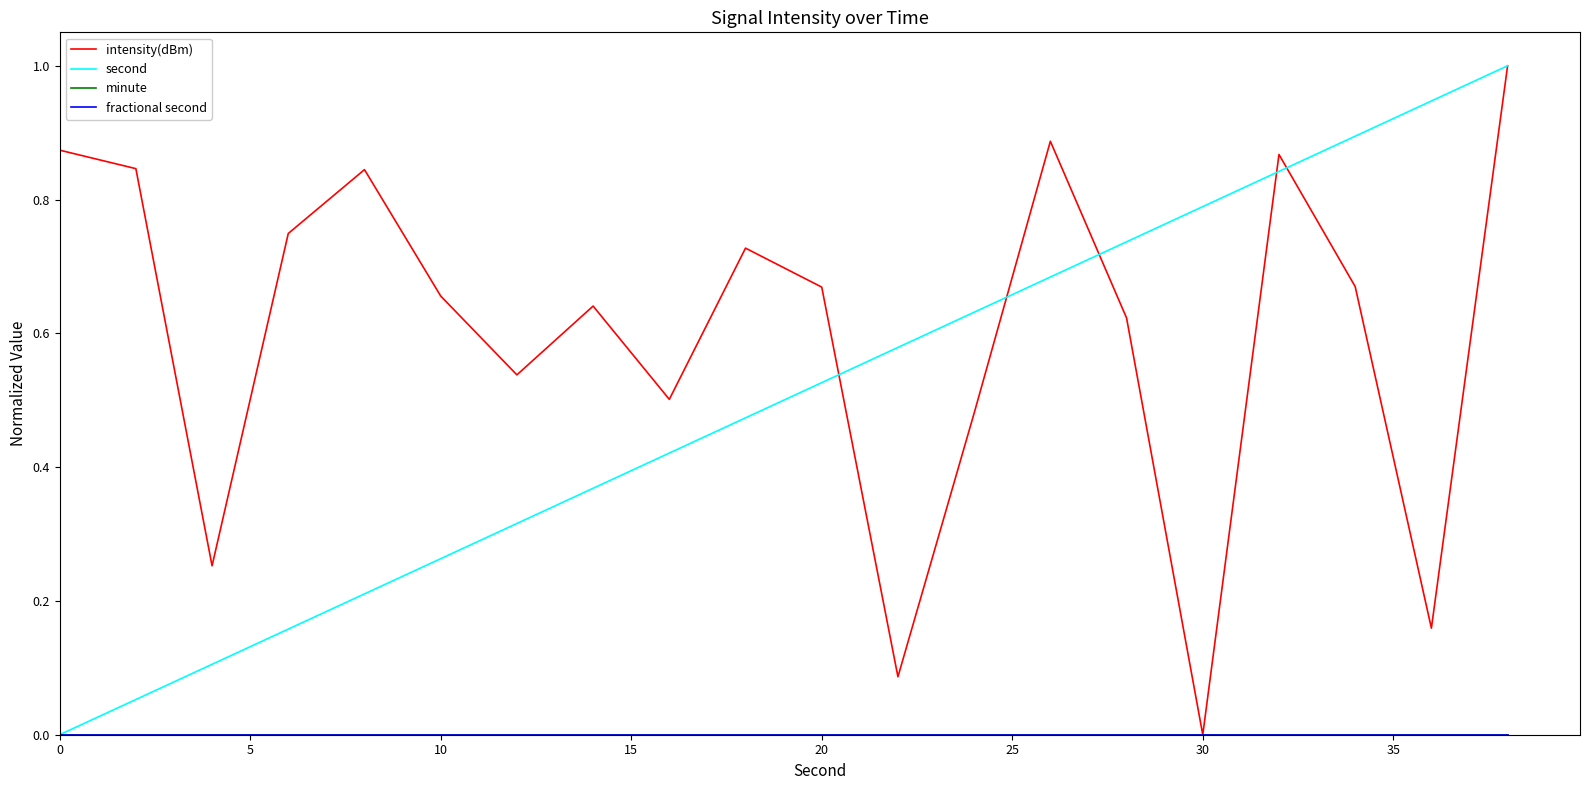

How many lines are shown in the chart?

4